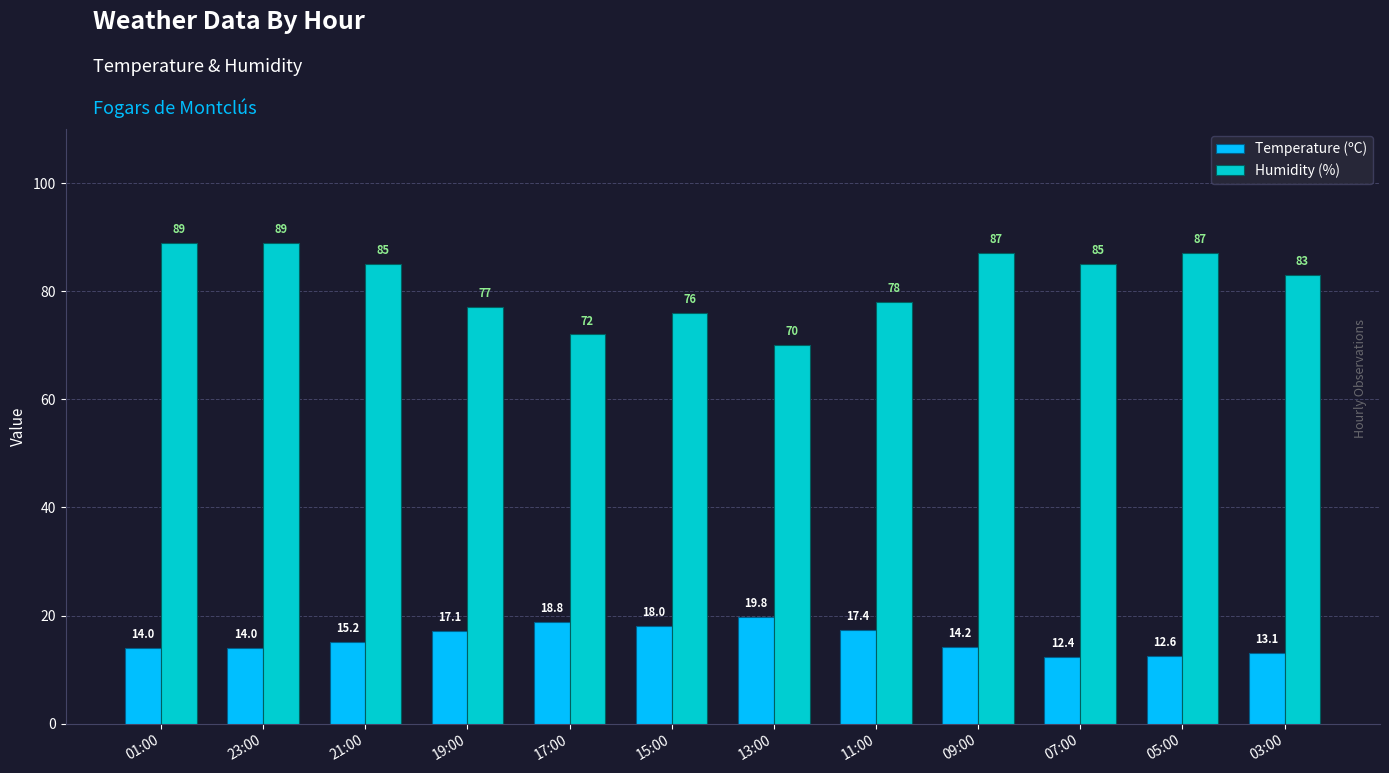

What is the average value of the Humidity (%) series?

81.5